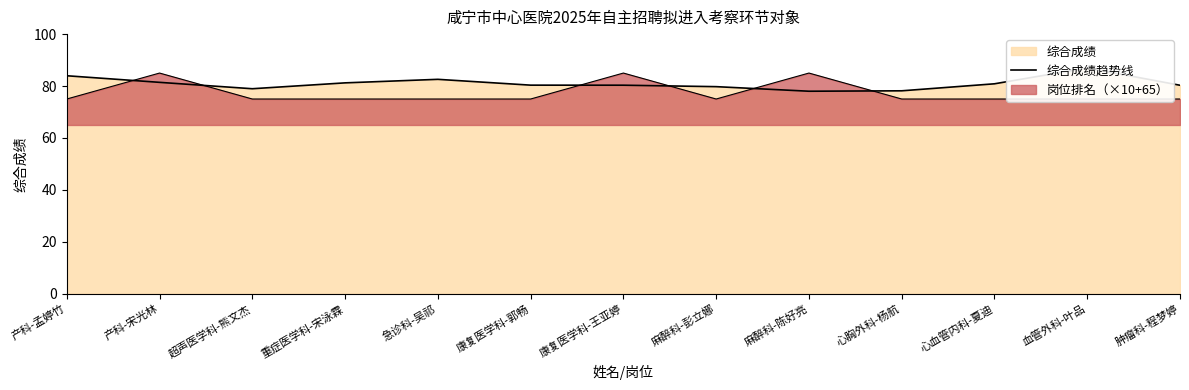

Where is the data nearest to the value 82?

产科-宋光林